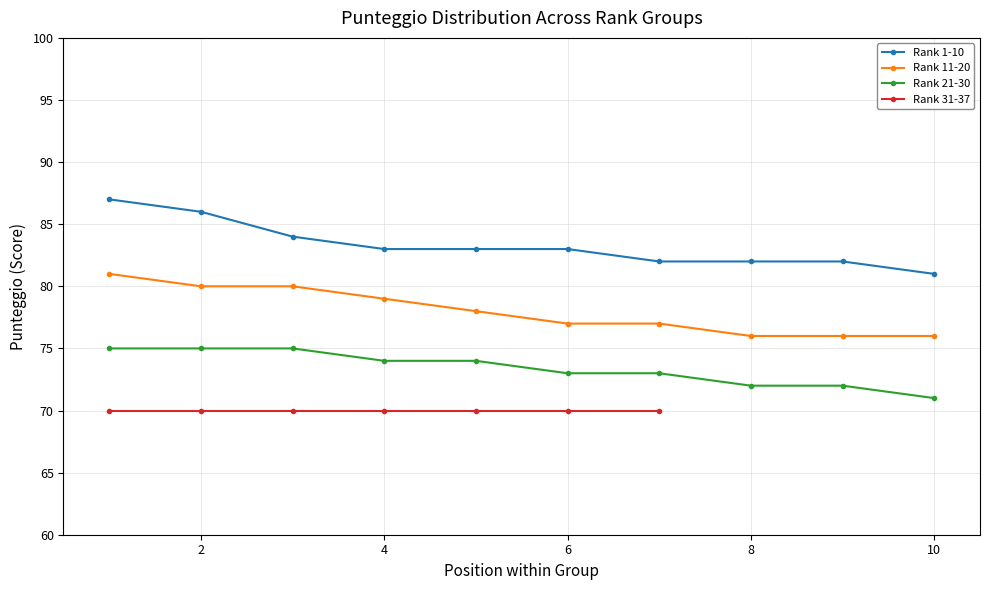

True or false: Rank 21-30 and Rank 1-10 cross at least once.

False